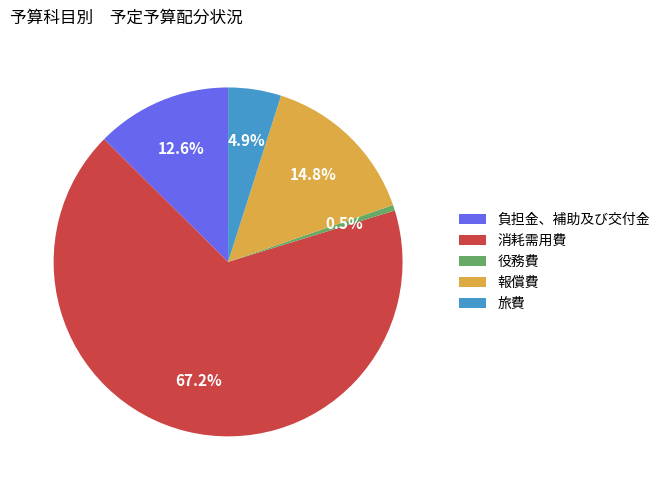

What percentage is the 負担金、補助及び交付金 slice, to the nearest percent?

13%